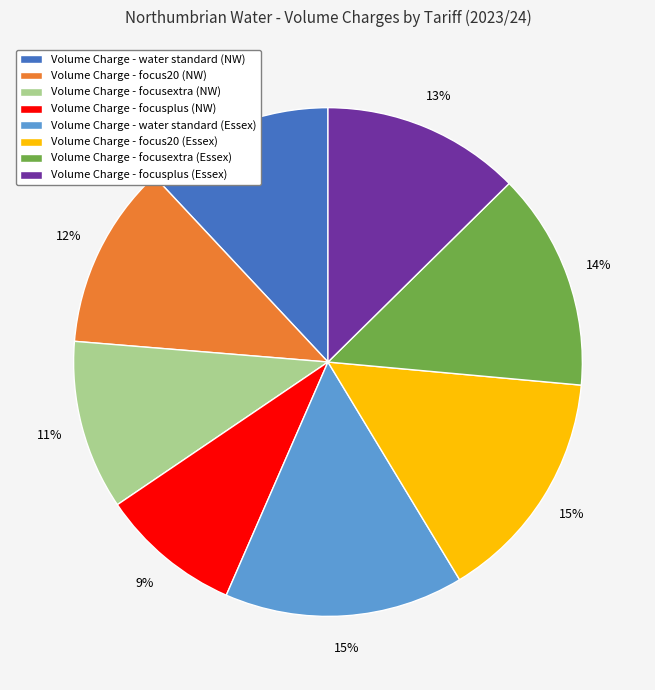

Which category has the smallest portion of the pie?

Volume Charge - focusplus (NW)